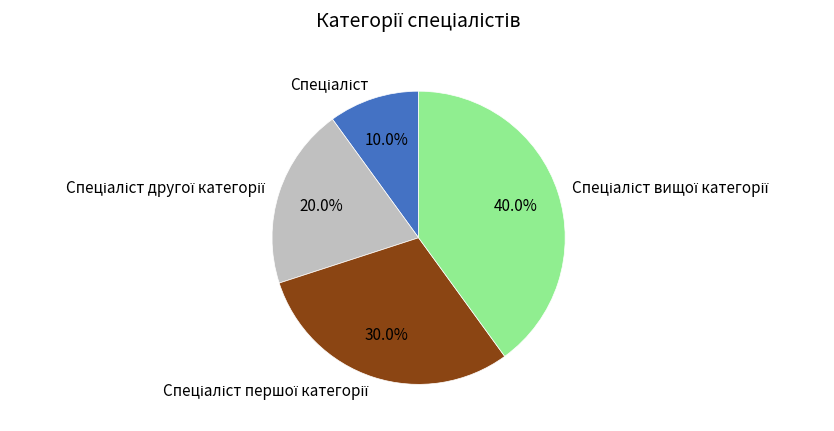

Is there any slice that represents more than half of the pie?

No